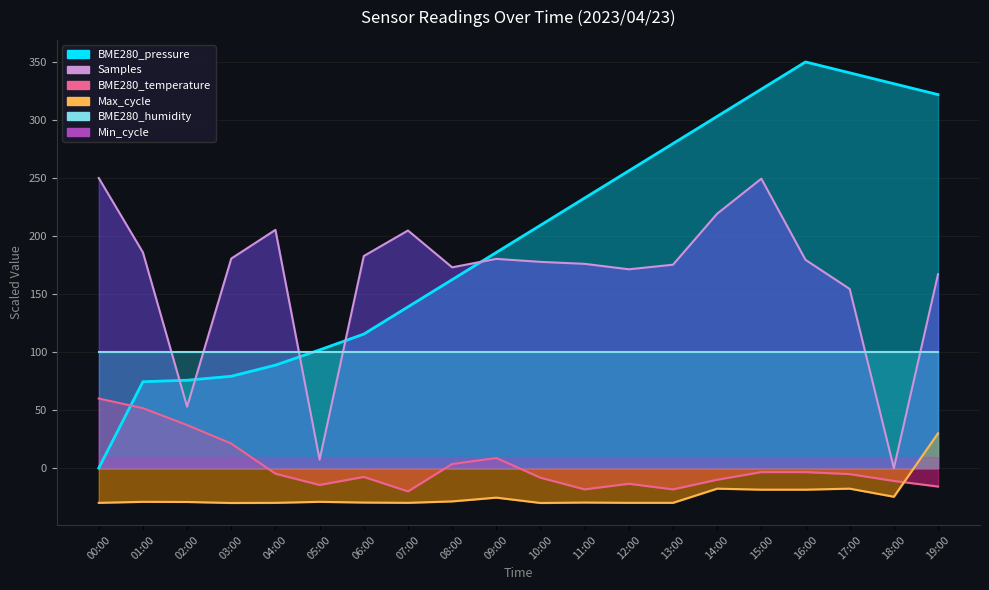

What is the label of the 14th point from the left?

13:00